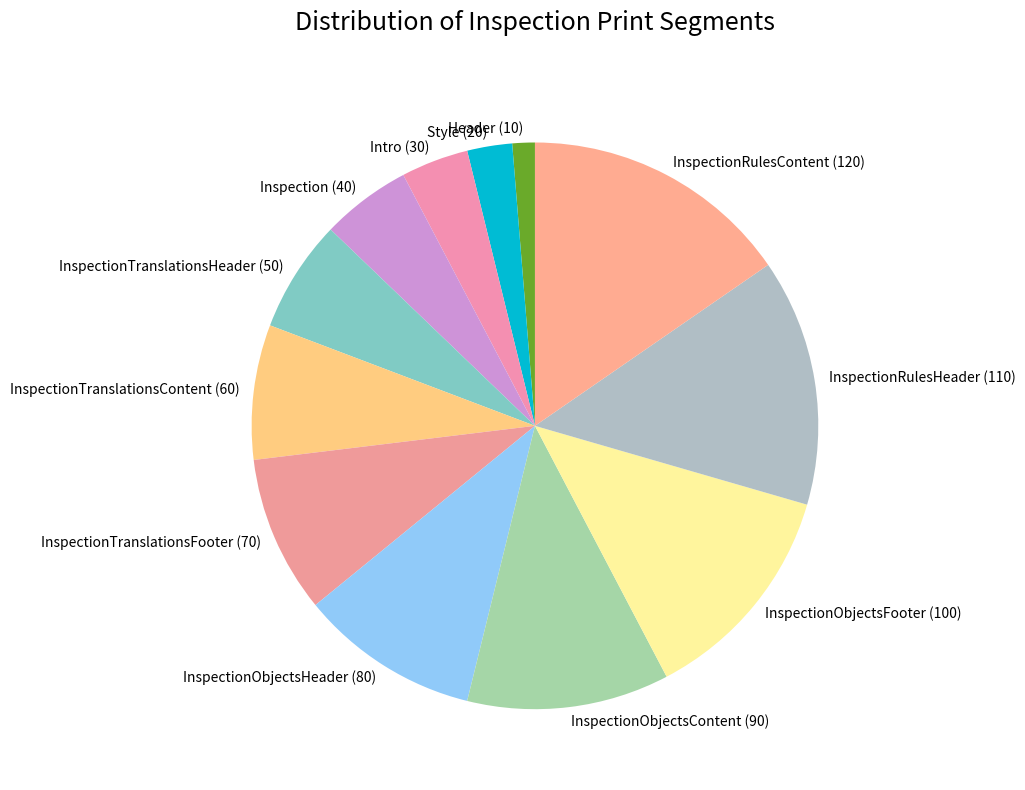

The InspectionTranslationsFooter slice represents 1% of the pie. True or false?

False